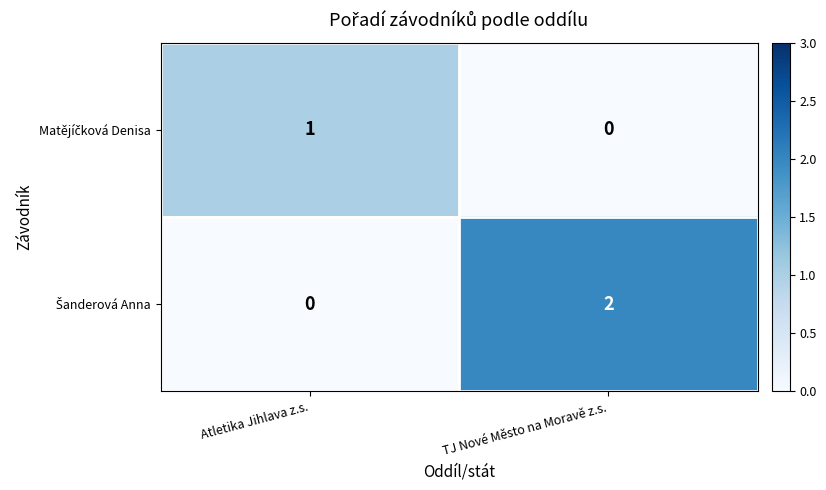

At which category is the sum across all series the highest?

TJ Nové Město na Moravě z.s.